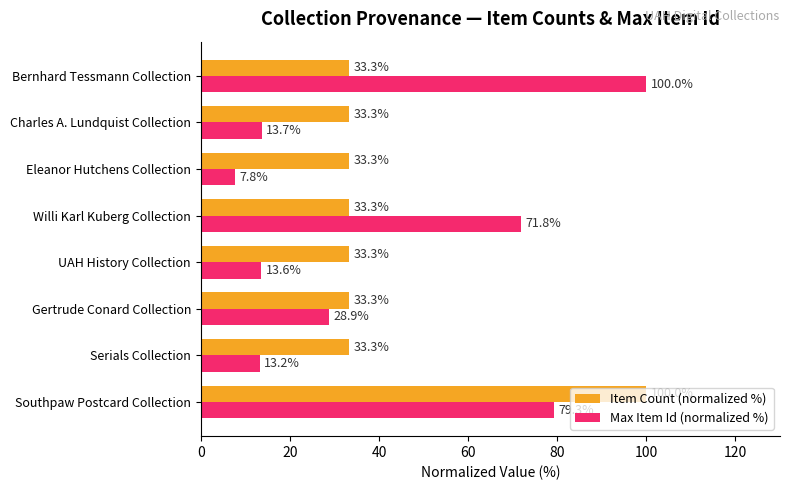

The Max Item Id (normalized %) series shows 8.2 at UAH History Collection. True or false?

False